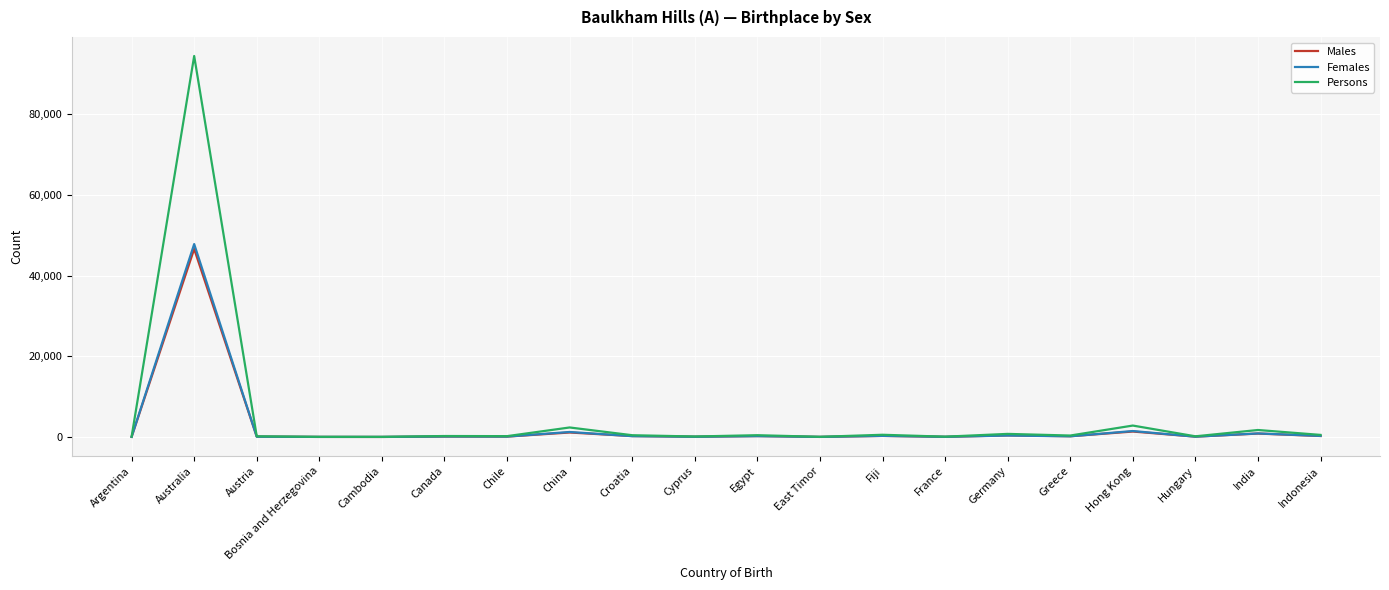

How many lines are shown in the chart?

3